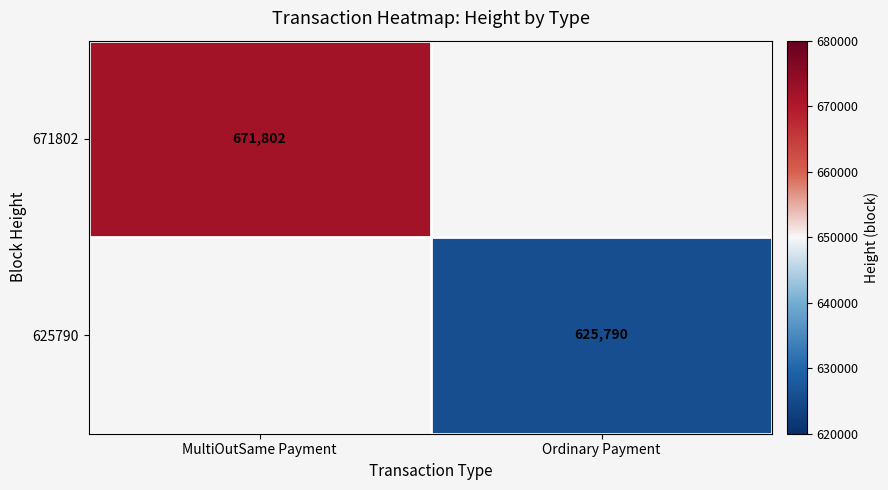

How many categories are shown in the chart?

2